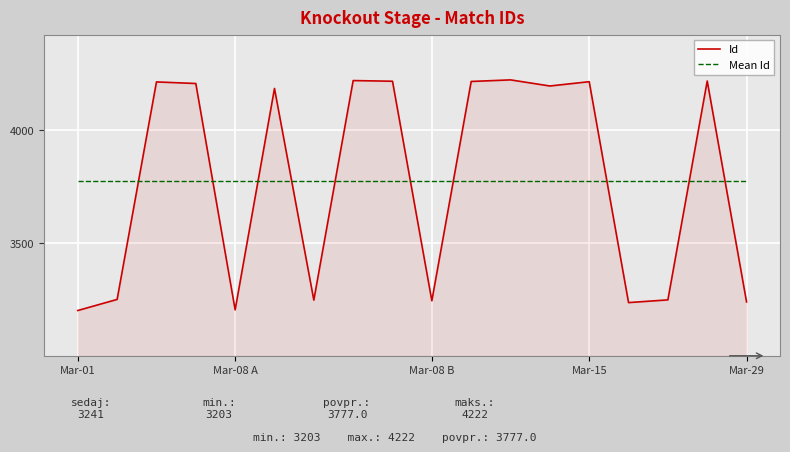

True or false: Mean Id and Id cross at least once.

True